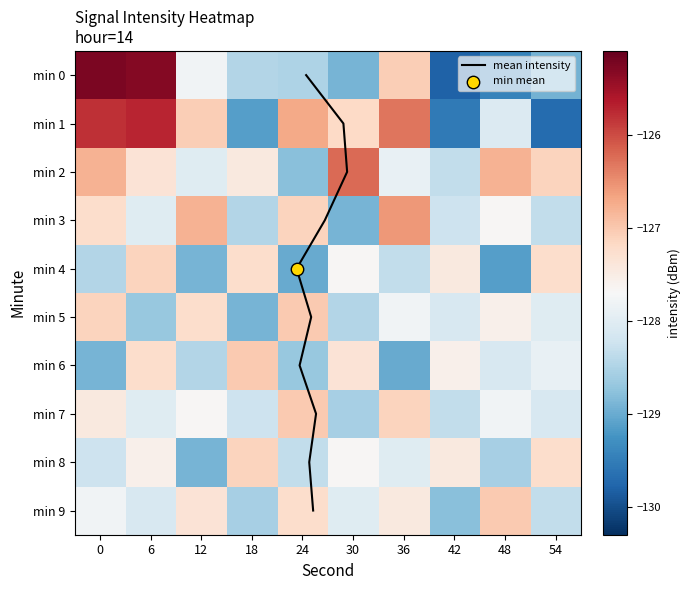

Which series has the largest range (max minus min)?

mean intensity